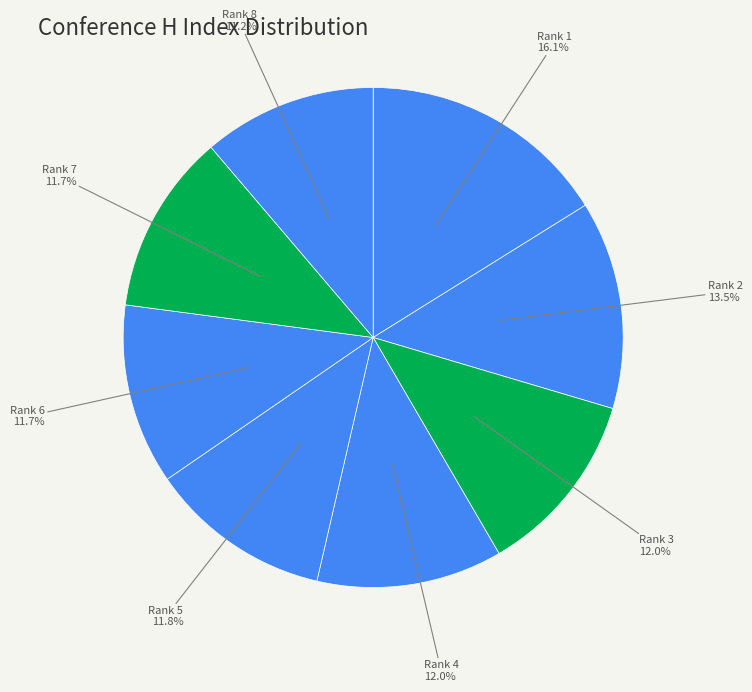

Is there a majority slice in this chart?

No